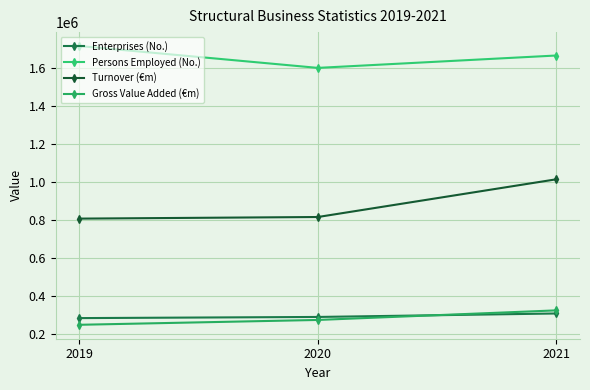

At which category does the chart reach its minimum across all series?

2019